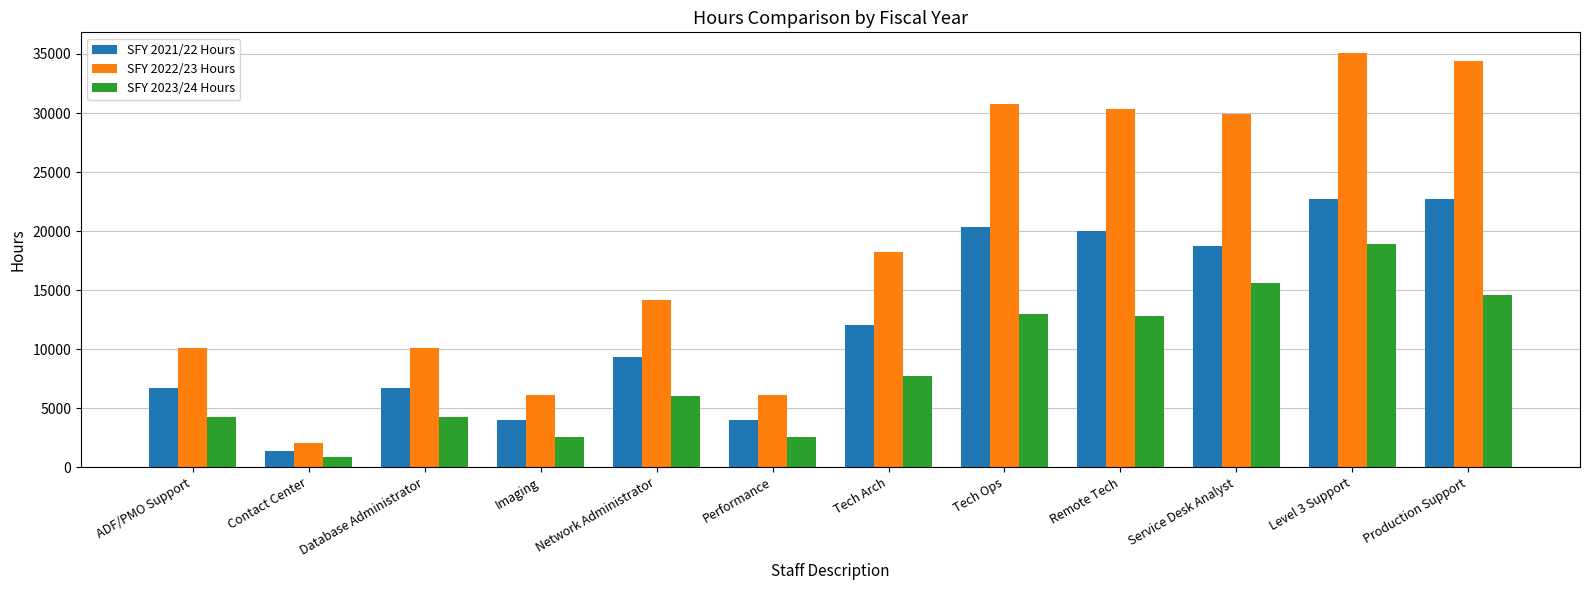

The SFY 2023/24 Hours series shows 7443 at Database Administrator. True or false?

False